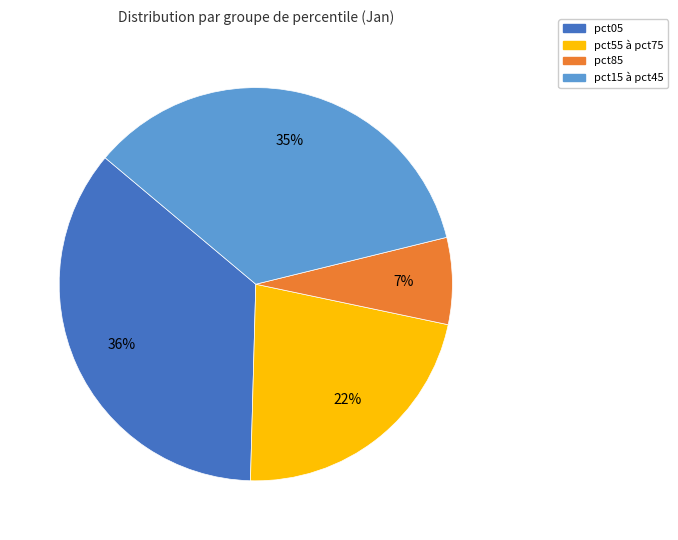

Rank the categories by value from lowest to highest.

pct85, pct55 à pct75, pct15 à pct45, pct05